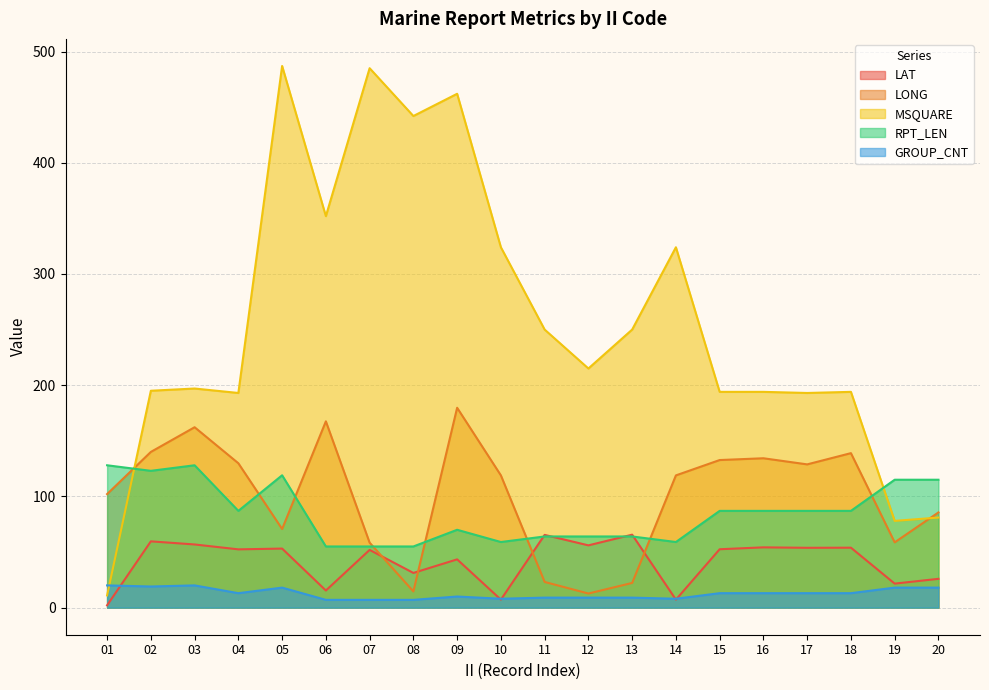

How many categories are shown in the chart?

20